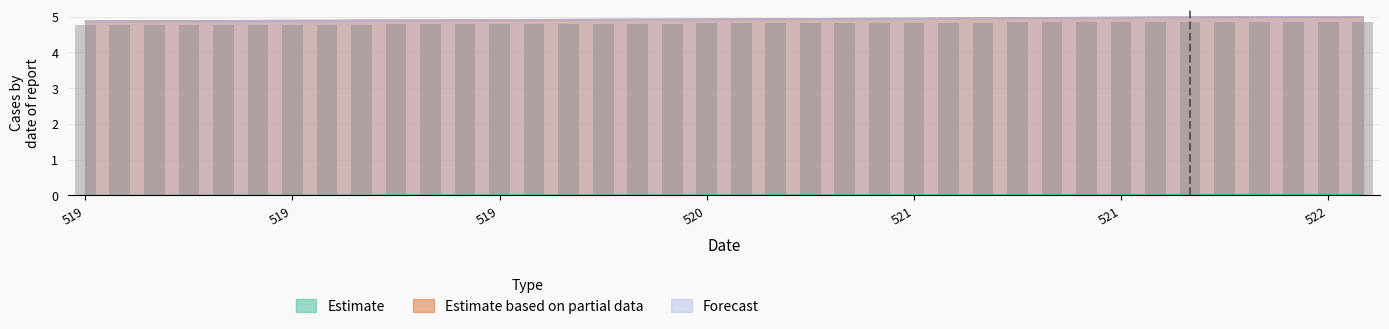

At which label is the value closest to 4?

519